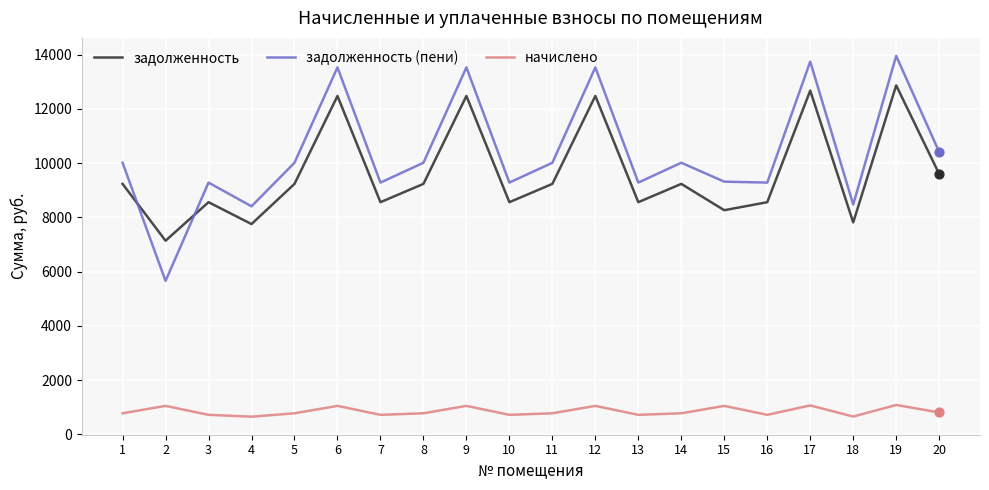

Which series has the largest total across all categories?

задолженность (пени)